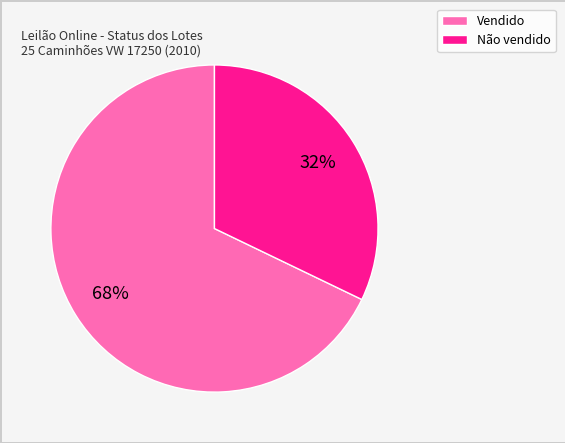

To the nearest percent, what is the combined percentage of Vendido and Não vendido?

100%